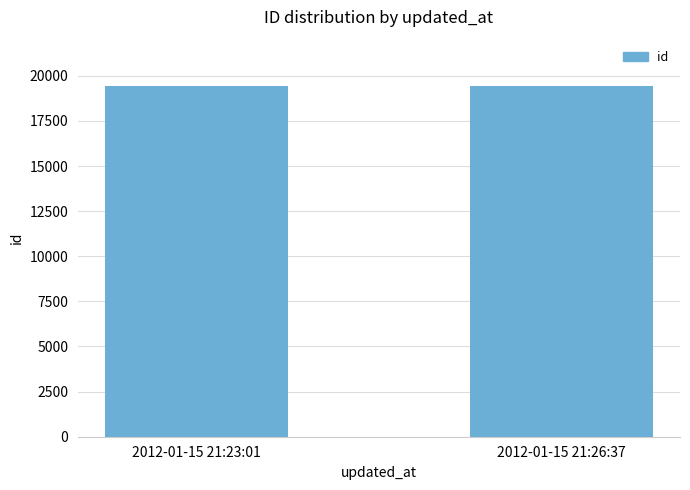

Does the chart contain any negative values?

No